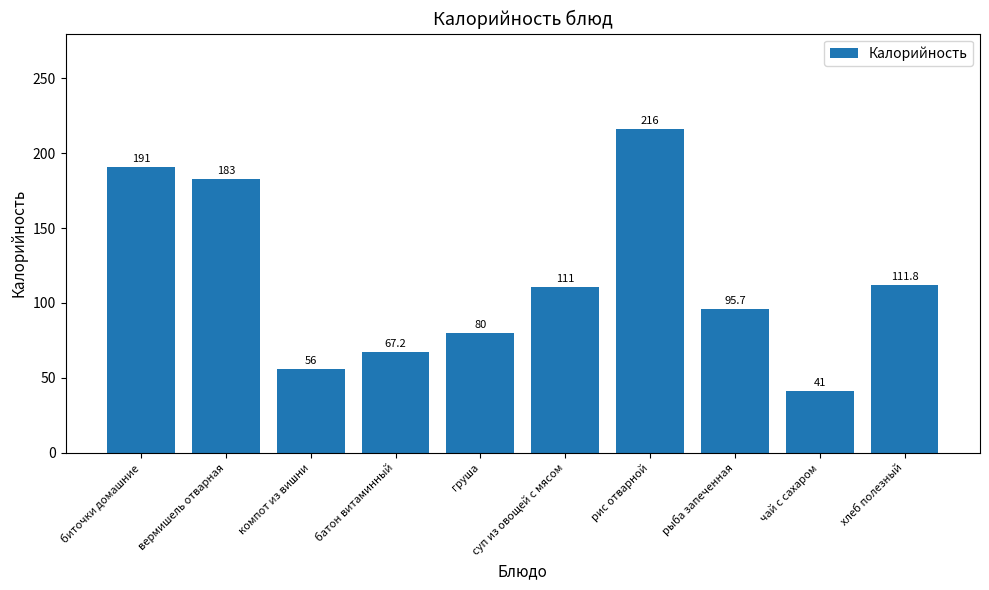

What is the smallest value displayed?

41.0